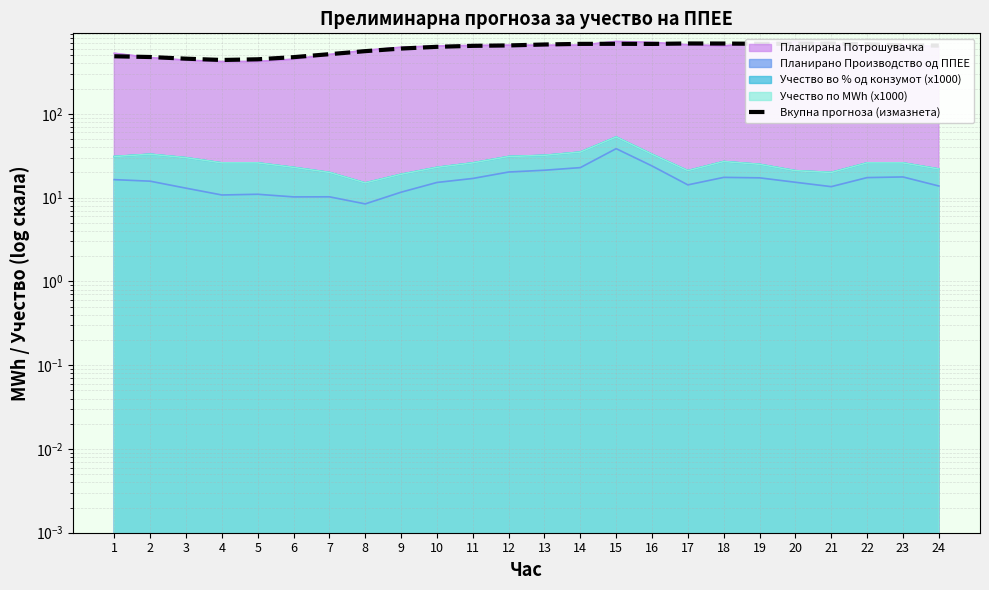

True or false: the data shows 206.8 at 15.

False